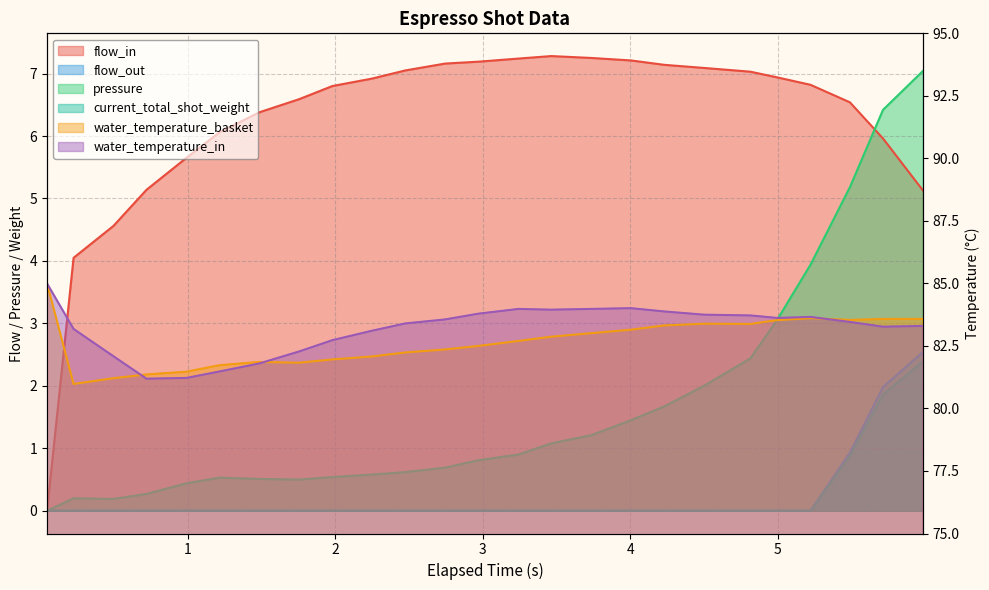

Rank the series at 4.499 from highest to lowest value.

water_temperature_in, water_temperature_basket, flow_in, pressure, flow_out, current_total_shot_weight